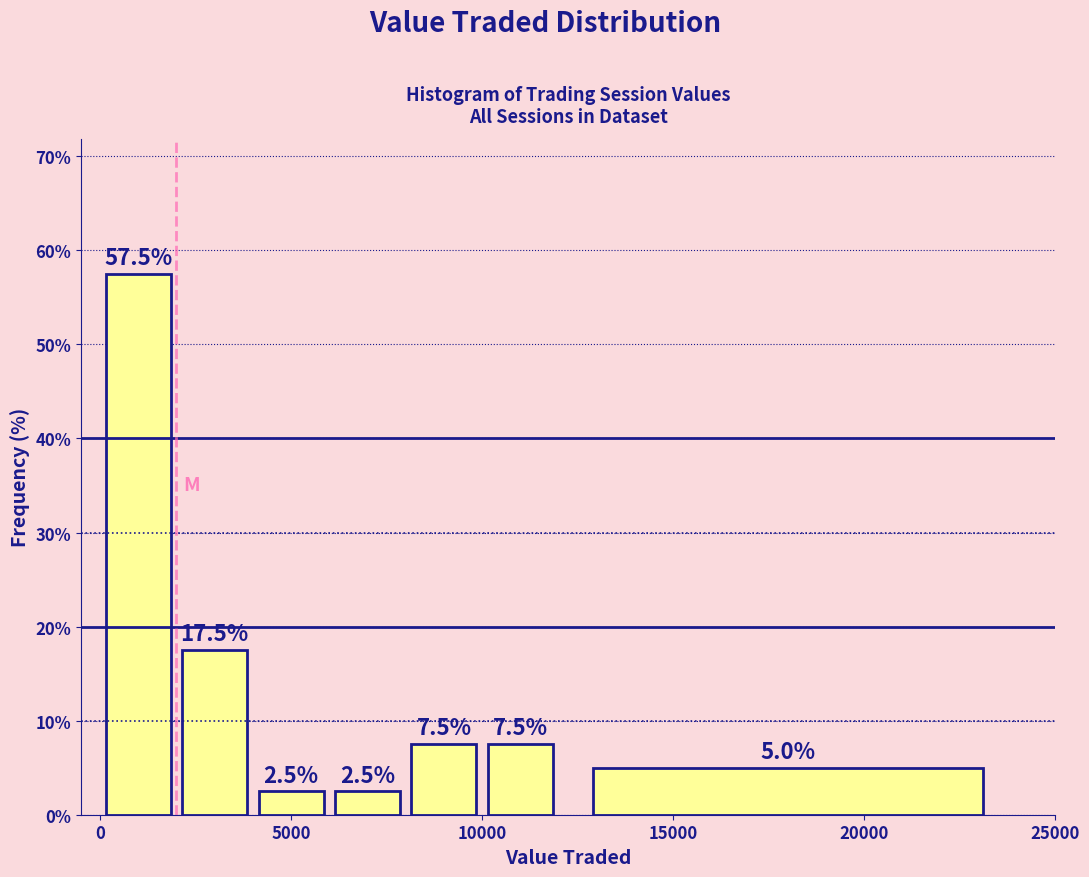

How tall is the bar that spans 2000 to 4000 on the x-axis?

17.5